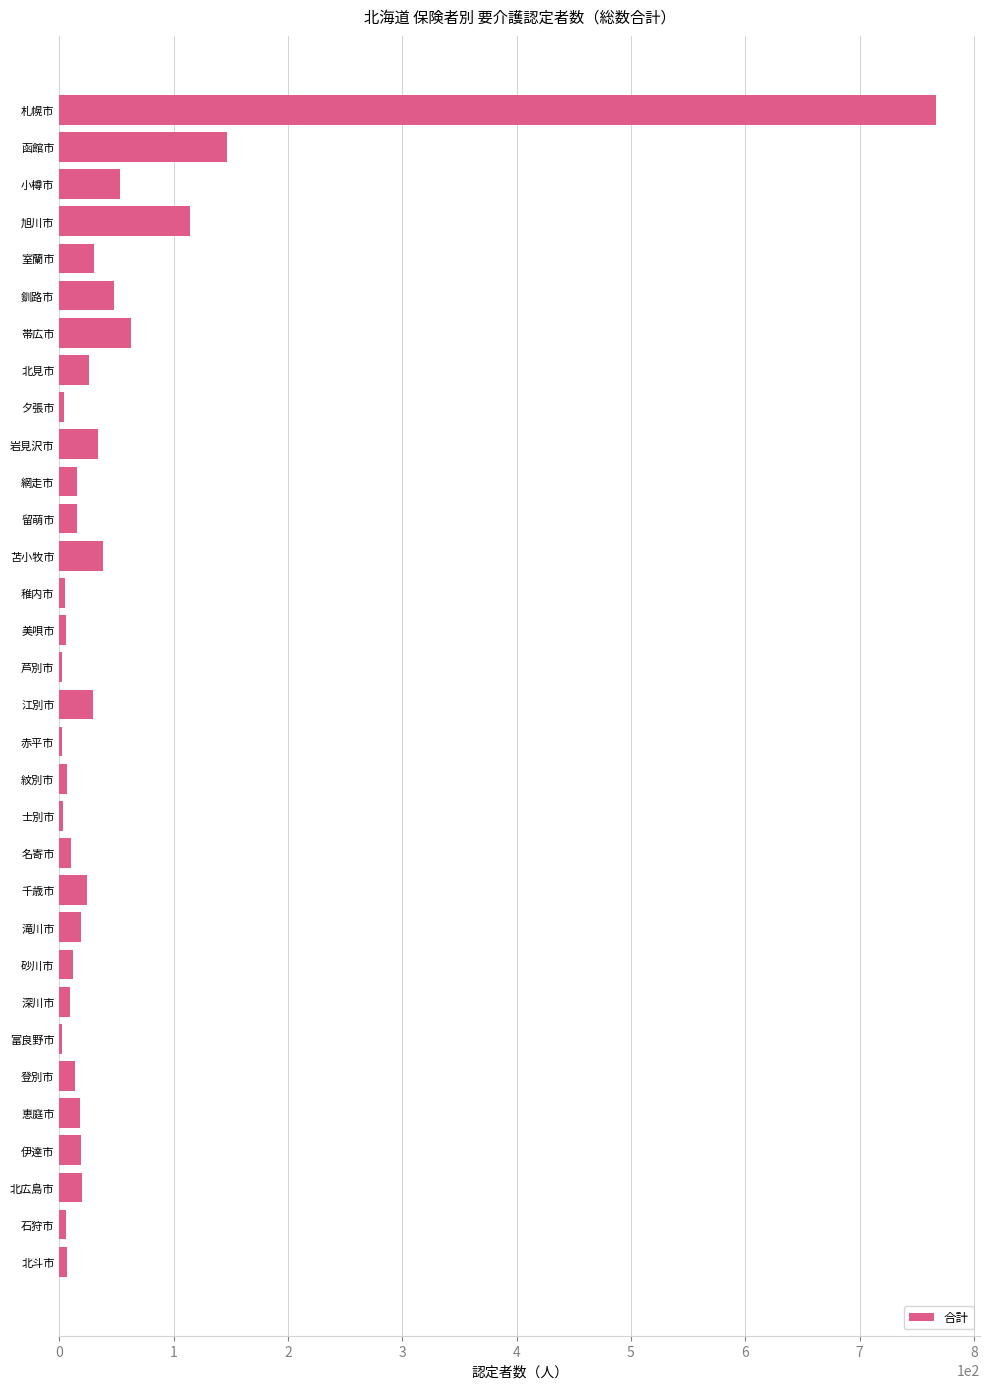

The value at 北見市 is 26. True or false?

True